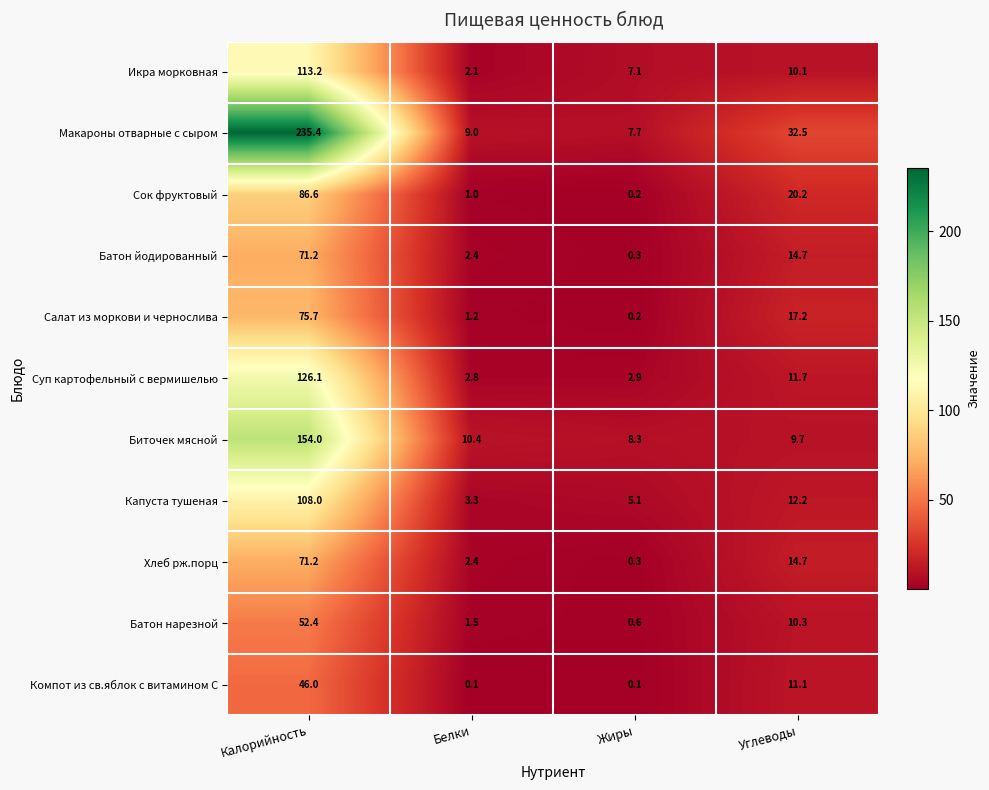

Rank the categories by Икра морковная value from highest to lowest.

Калорийность, Углеводы, Жиры, Белки